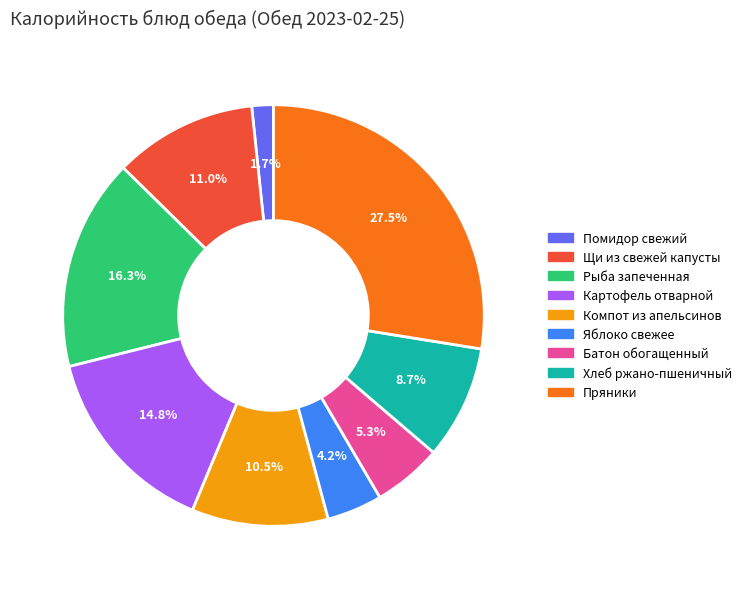

Is it true that Помидор свежий is 2% of the pie?

True